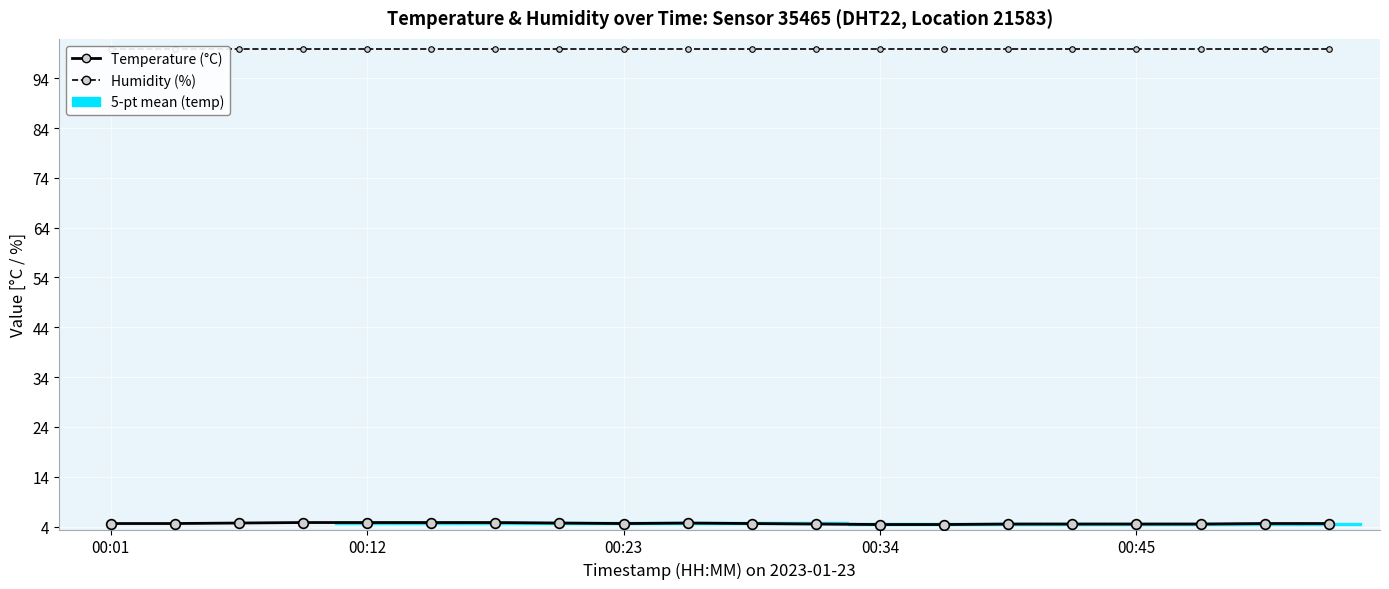

The Humidity (%) series shows 46.8 at 00:34. True or false?

False